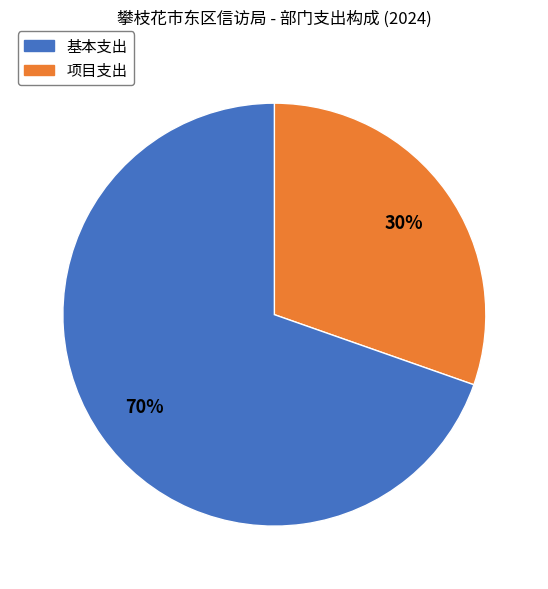

Is there a majority slice in this chart?

Yes